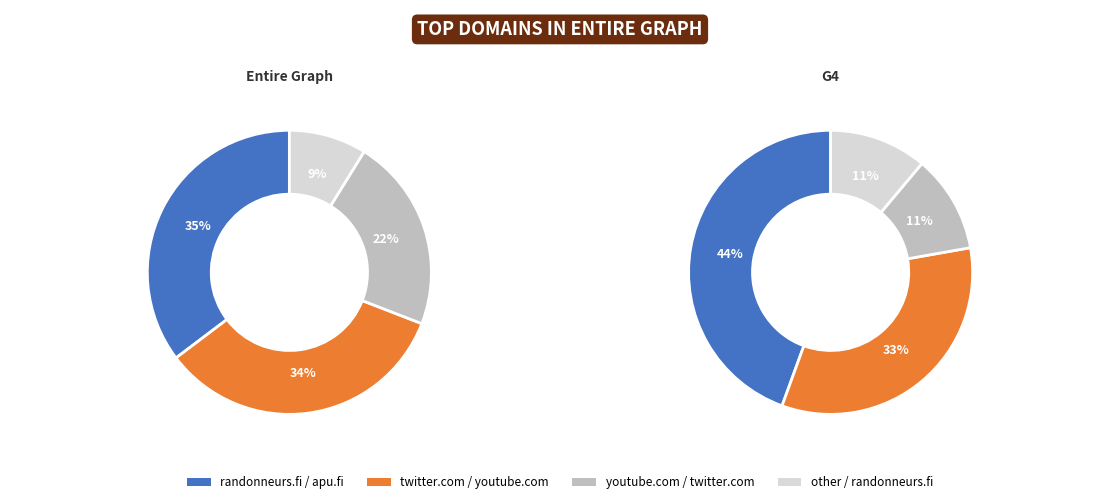

What is the largest slice in the pie chart?

randonneurs.fi